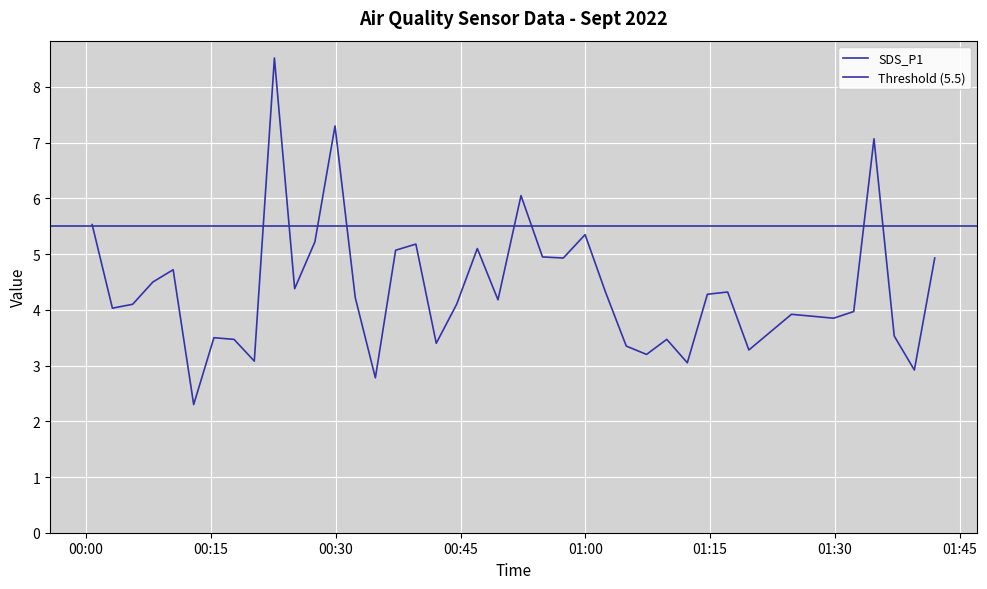

Which label corresponds to the smallest value in the chart?

2022/09/02 00:12:56